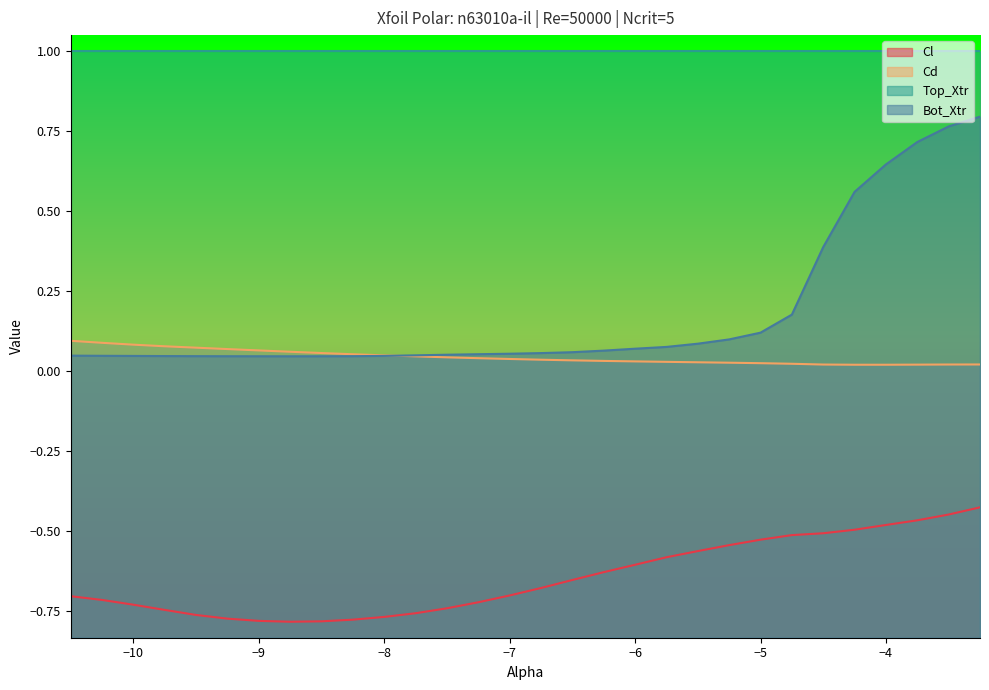

True or false: Cd and Cl cross at least once.

False